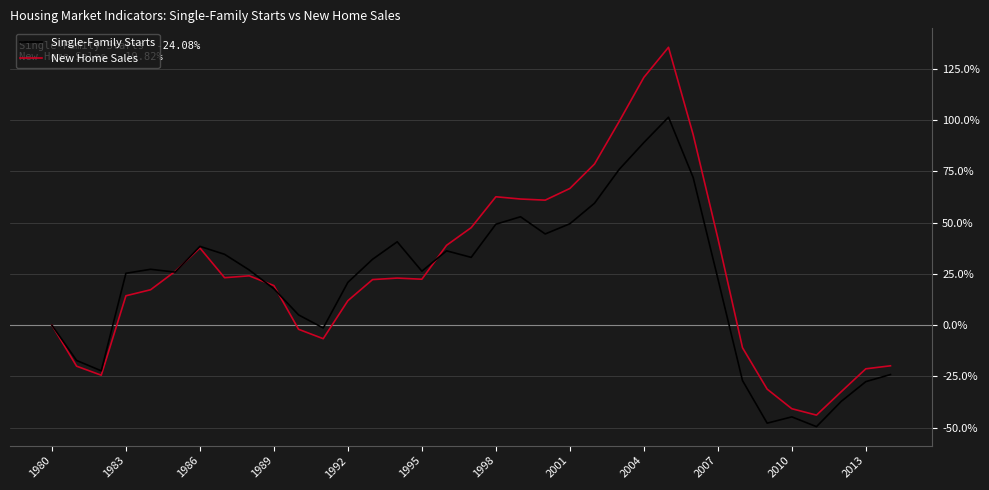

List the series in order of their peak value, lowest first.

Single-Family Starts, New Home Sales